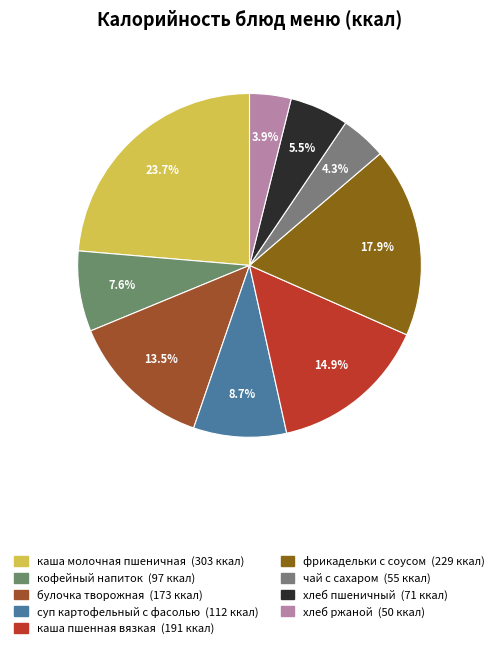

Is чай с сахаром the majority of the pie?

No